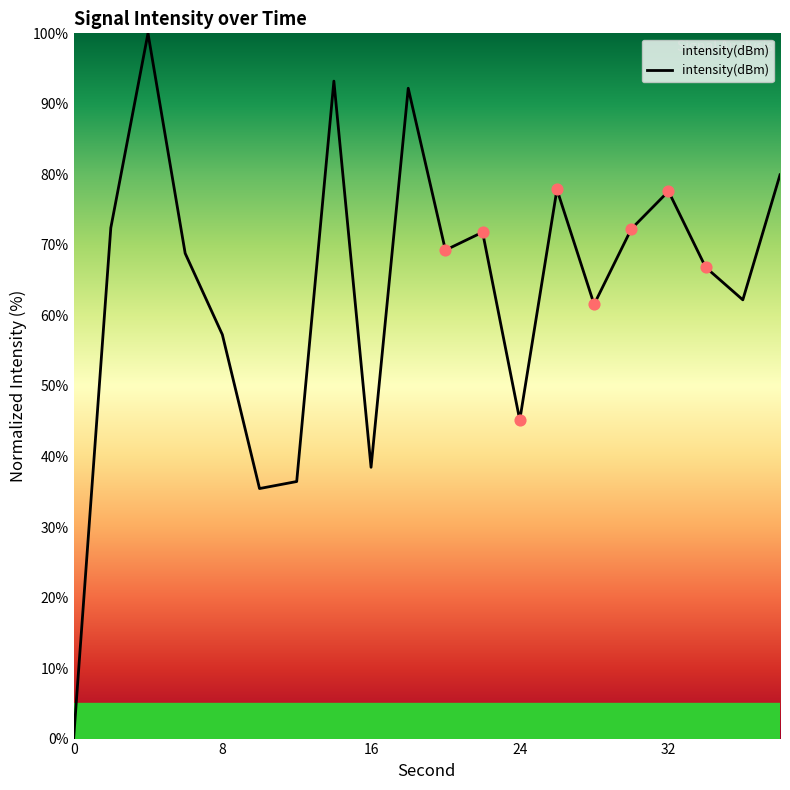

What is the difference between the maximum and minimum values?

100.0